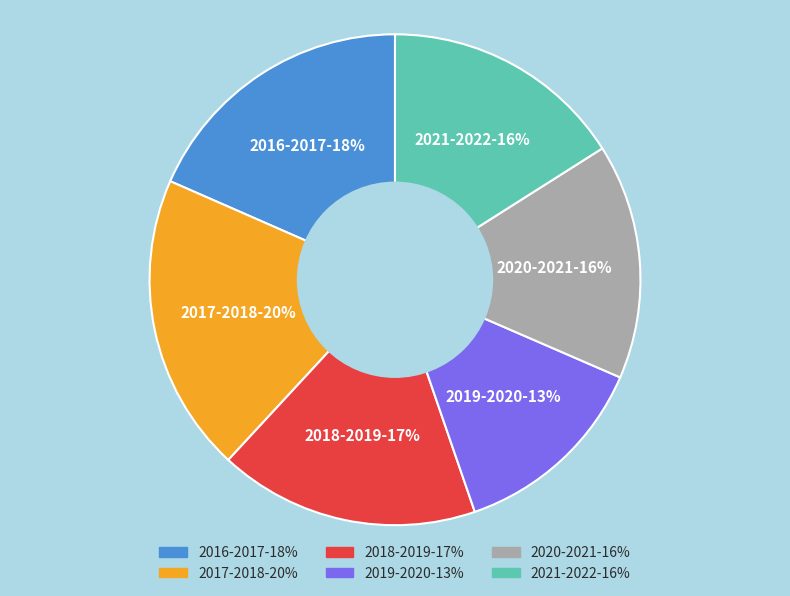

What is the largest slice in the pie chart?

2017-2018